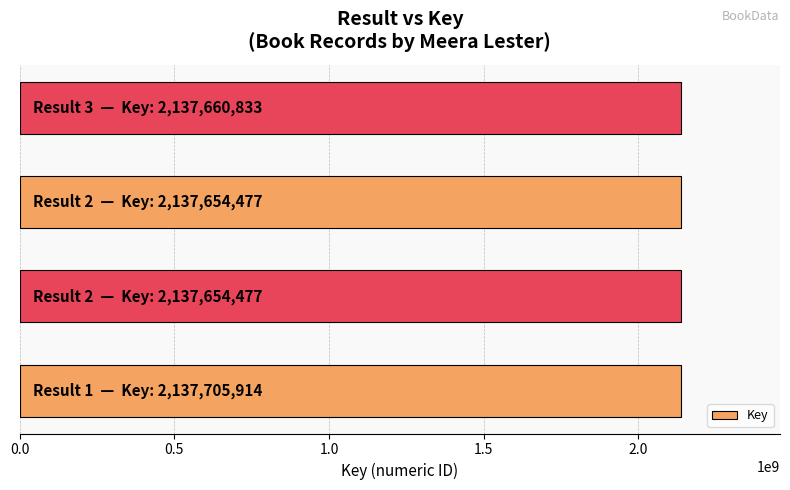

What is the greatest value displayed?

2137705914